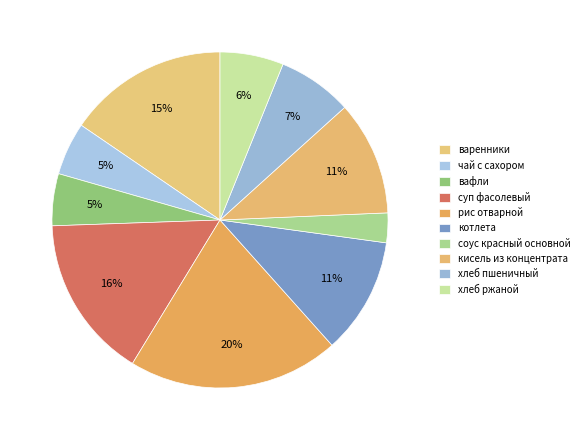

What is the ratio of the value at чай с сахором to the value at вафли?

1.0